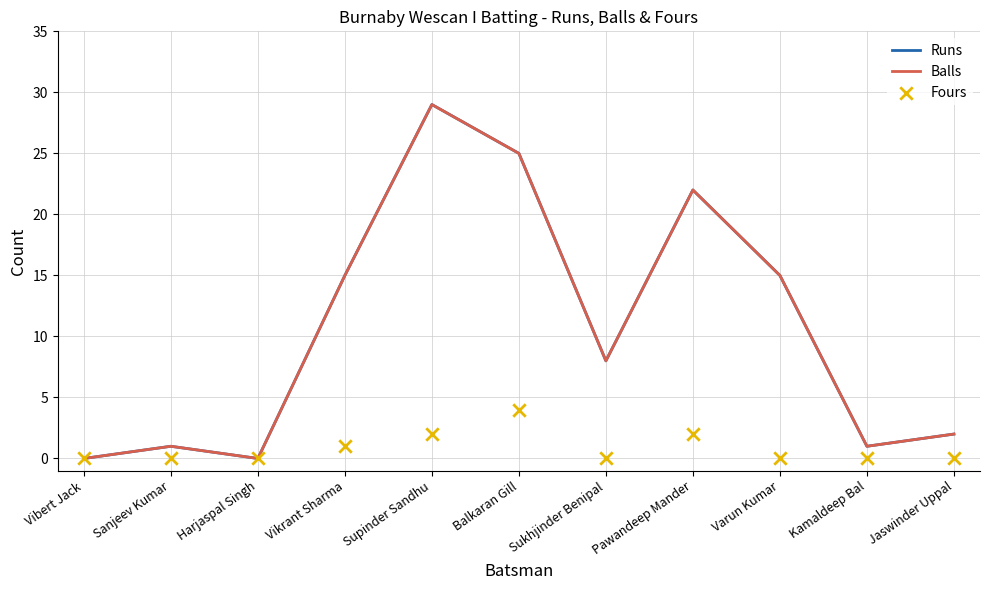

Which series contains the lowest Y value?

Runs